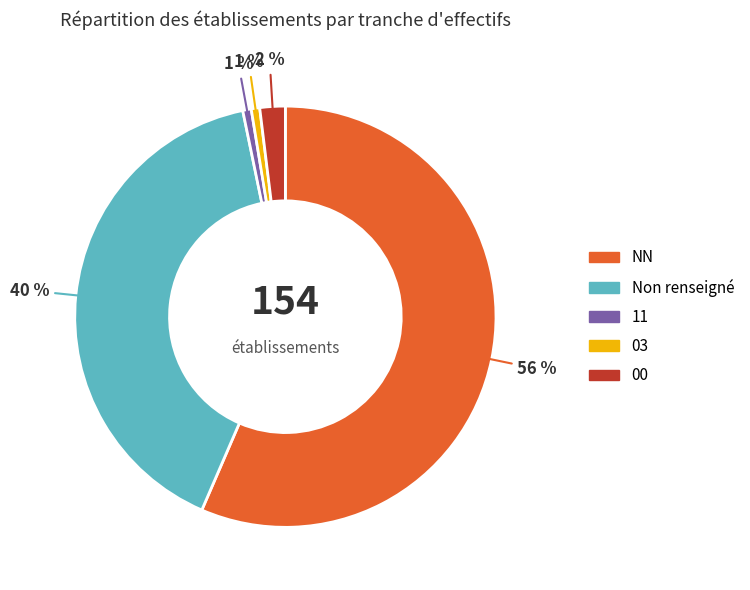

Which category has the biggest portion of the pie?

NN